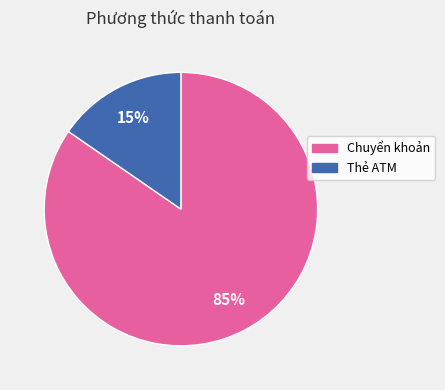

To the nearest percent, what is the average slice percentage?

50%